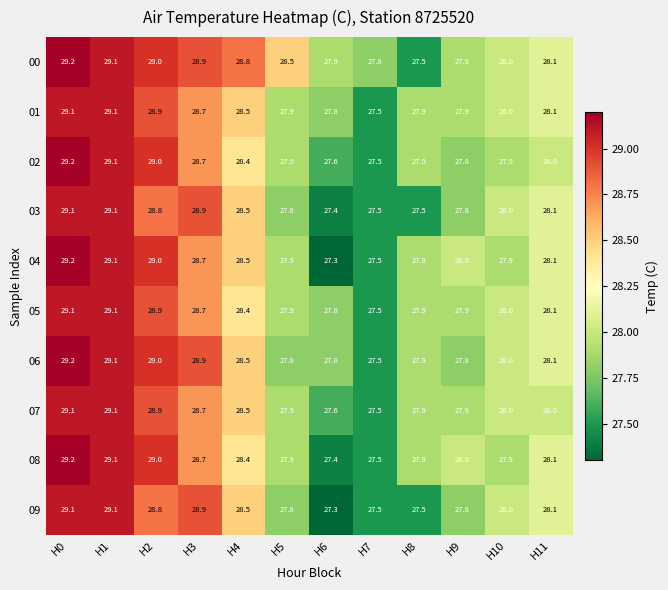

At which category is the sum across all series the highest?

H0